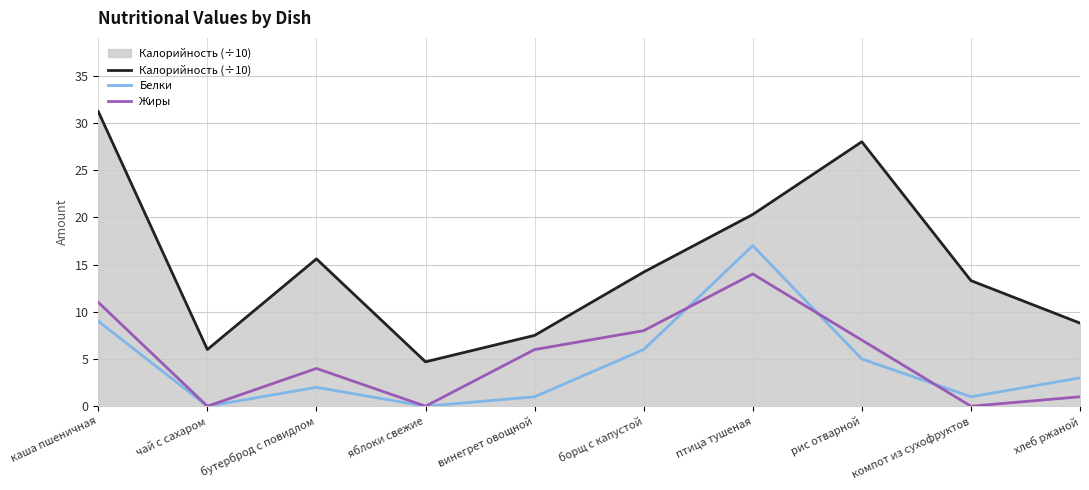

What is the maximum value shown in the chart?

31.2